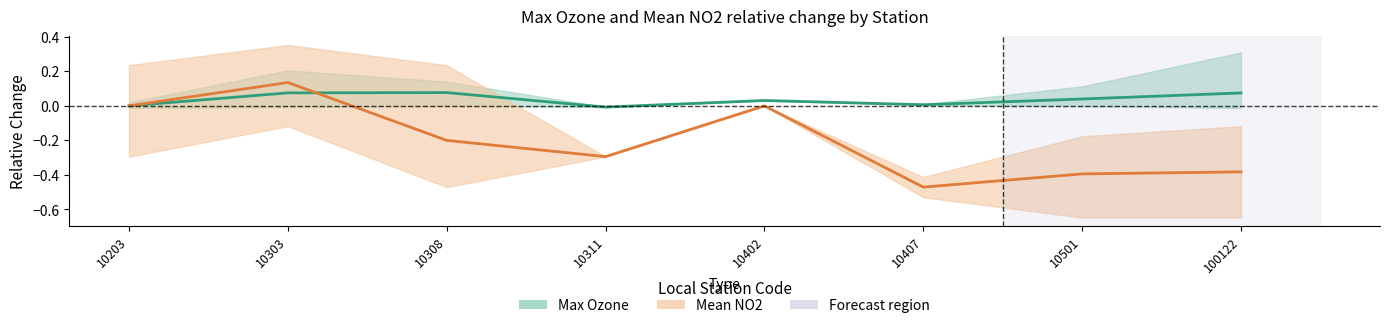

Reading left to right, list all the values displayed in this chart.

Max Ozone (mean): 0.0	0.1	0.1	-0.0	0.0	0.0	0.0	0.1
Mean NO2 (mean): 0.0	0.1	-0.2	-0.3	0.0	-0.5	-0.4	-0.4